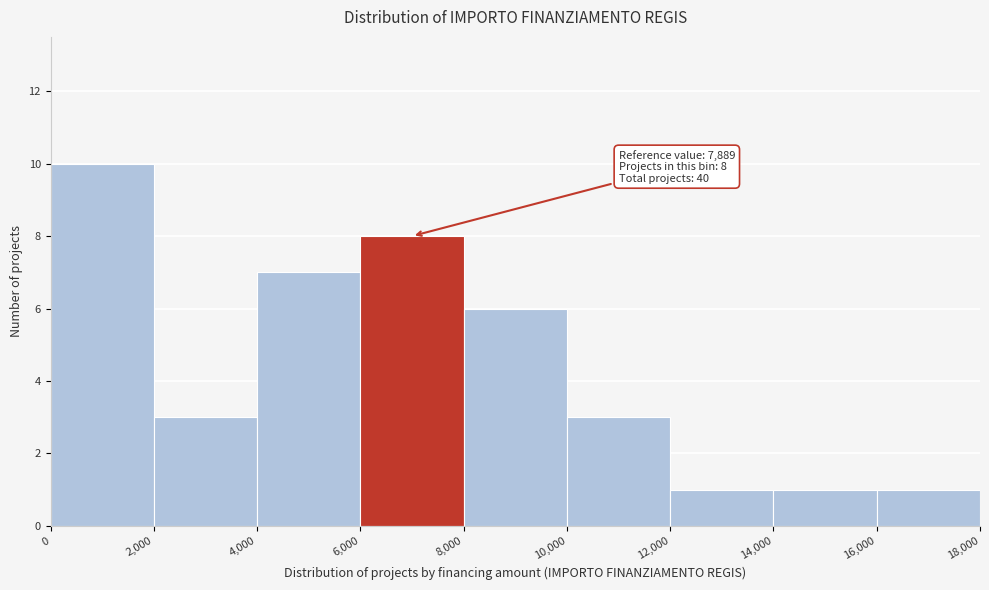

Which range on the x-axis has the tallest bar?

0 to 2,000